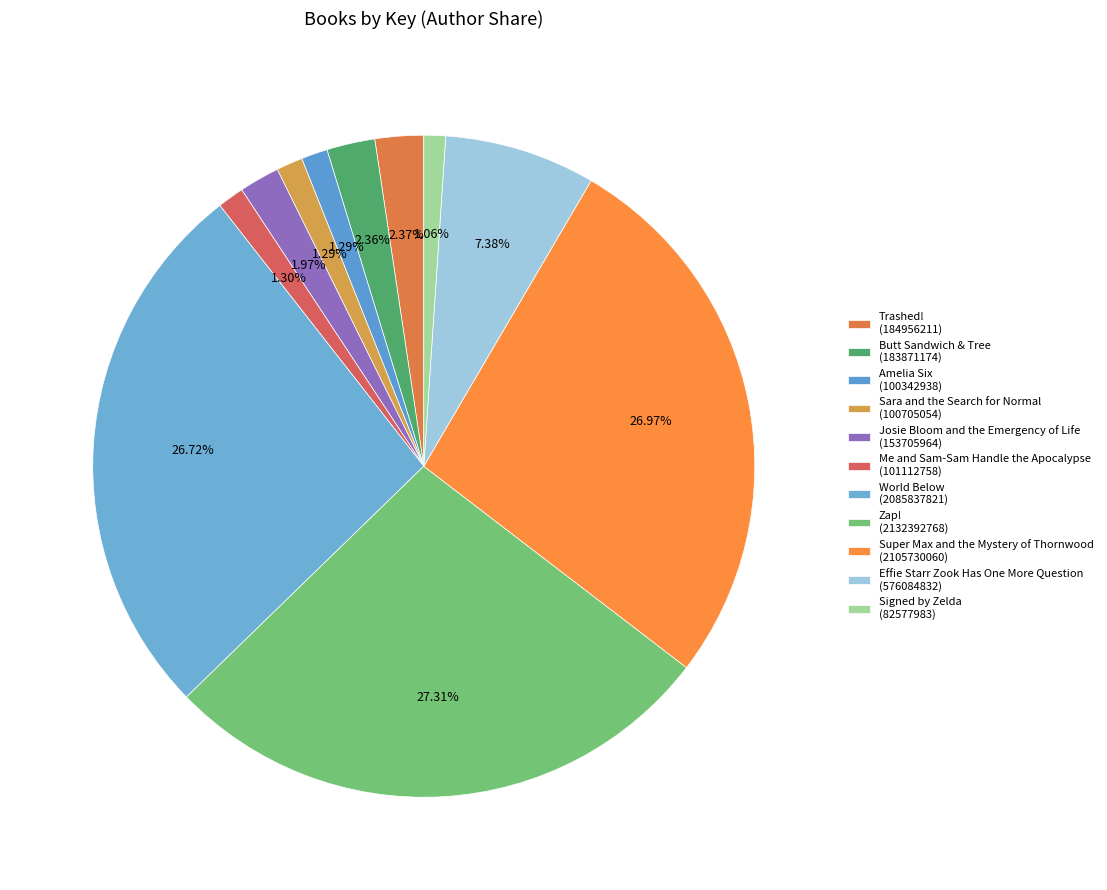

Between Sara and the Search for Normal and Signed by Zelda, which is larger?

Sara and the Search for Normal